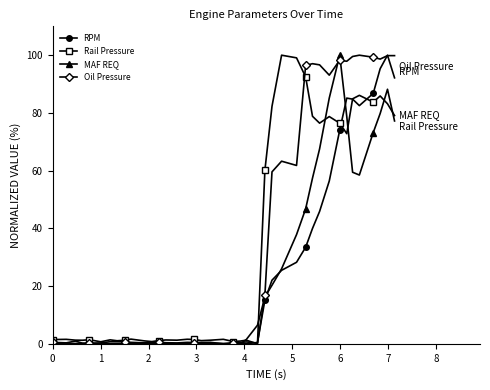

What is the maximum value shown in the chart?

100.0